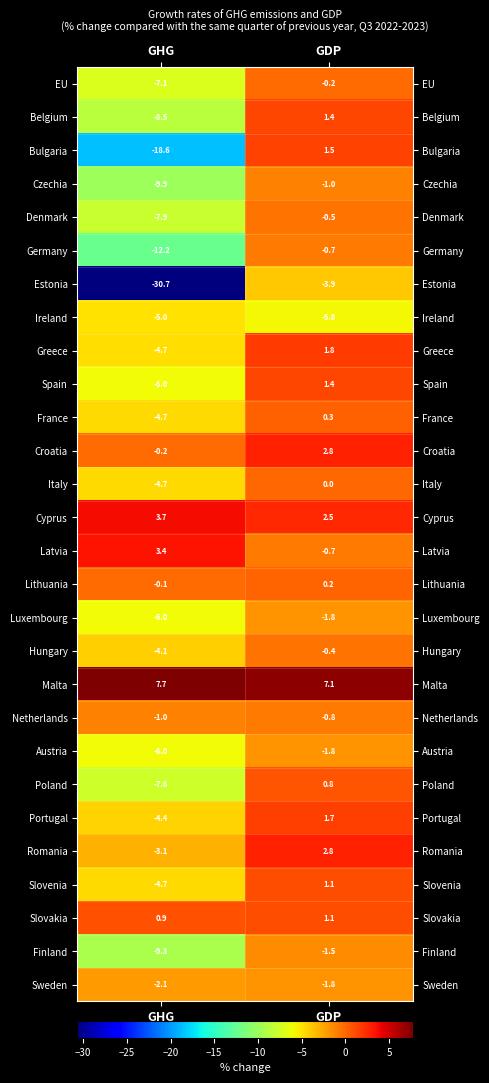

What is the minimum value shown in the chart?

-30.7